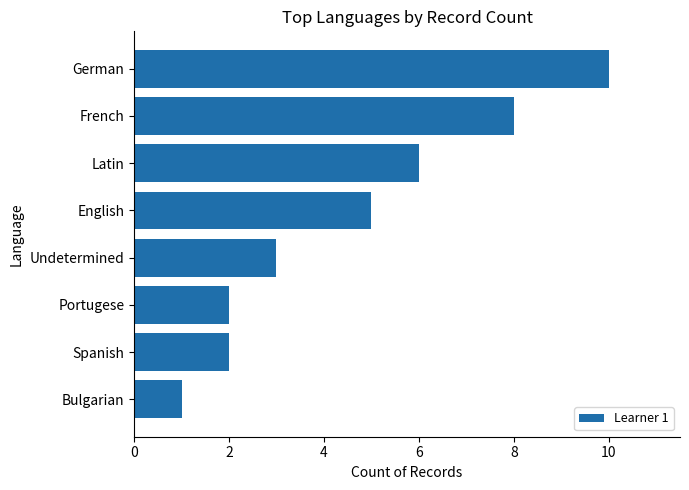

Is it true that the value at English is 2?

False